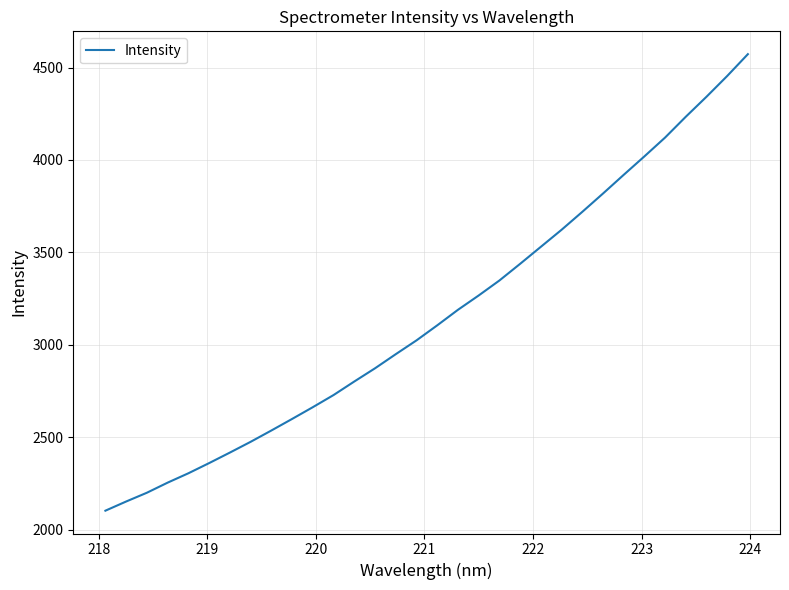

What is the smallest value displayed?

2102.9